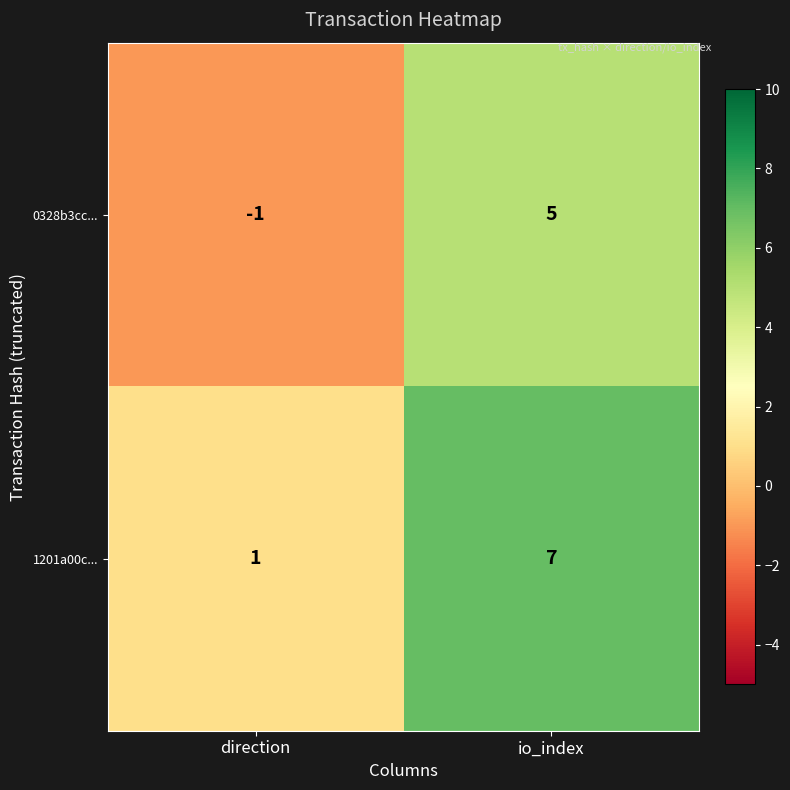

Reading right to left, transcribe all the data shown in this chart.

0328b3cc...: io_index=5	direction=-1
1201a00c...: io_index=7	direction=1